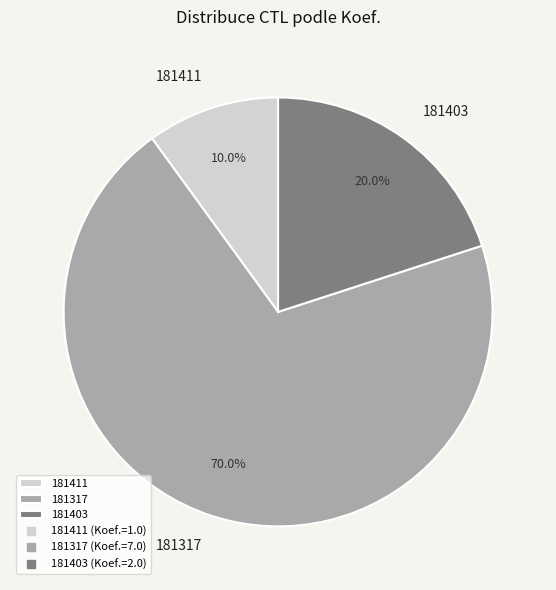

Rank the categories by value from highest to lowest.

181317, 181403, 181411